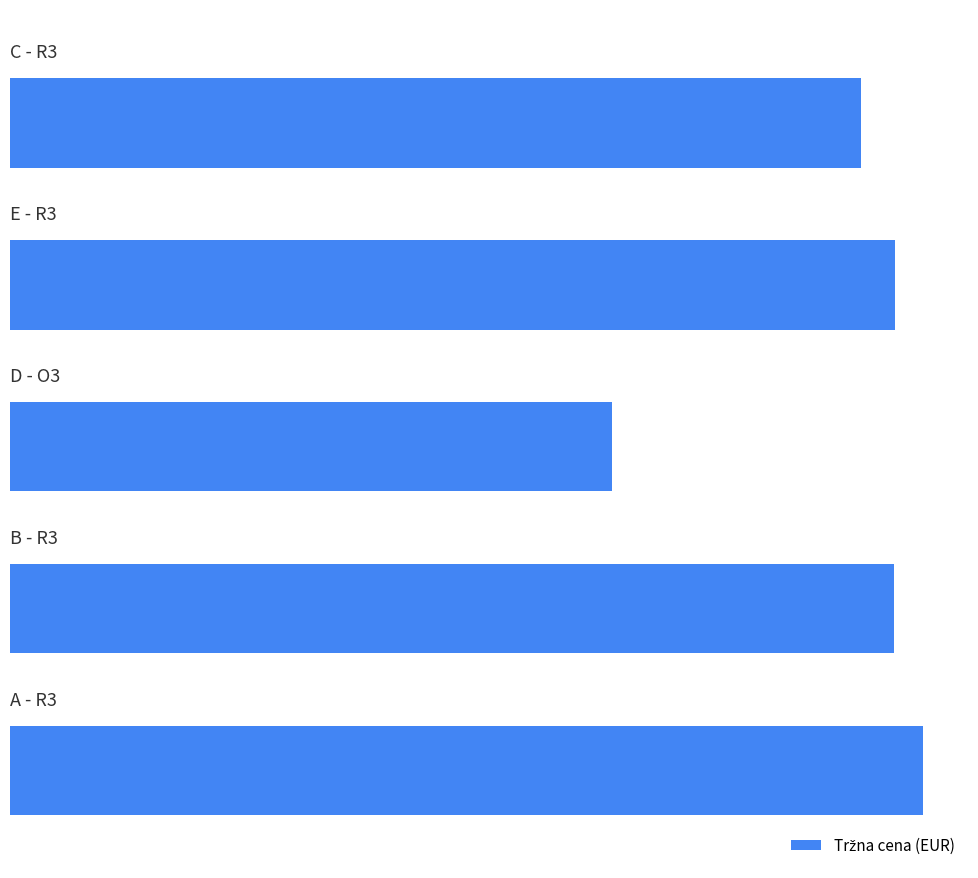

Are the bars horizontal?

Yes